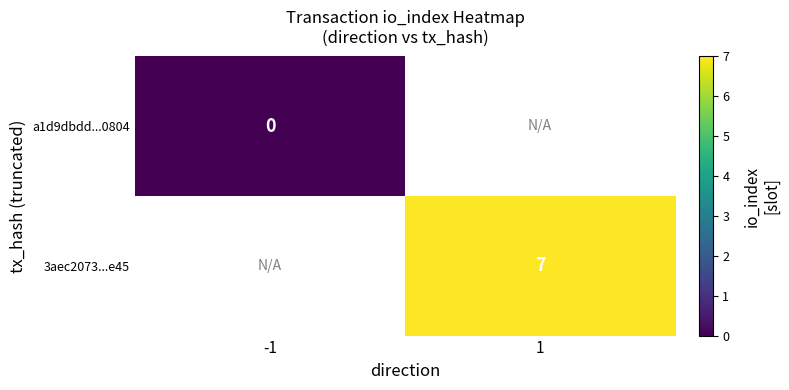

Count the number of data series in this chart.

2